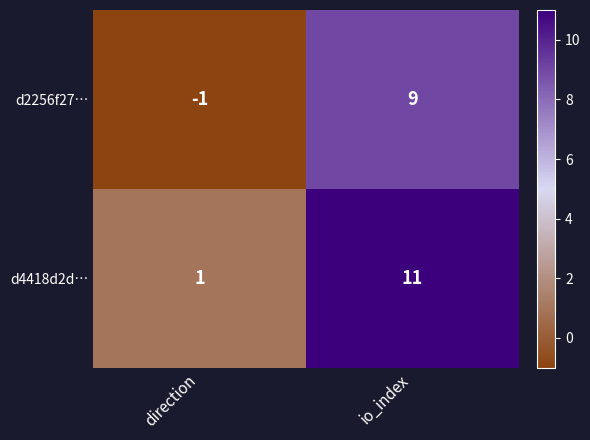

List the series in order of their peak value, highest first.

d4418d2d…, d2256f27…